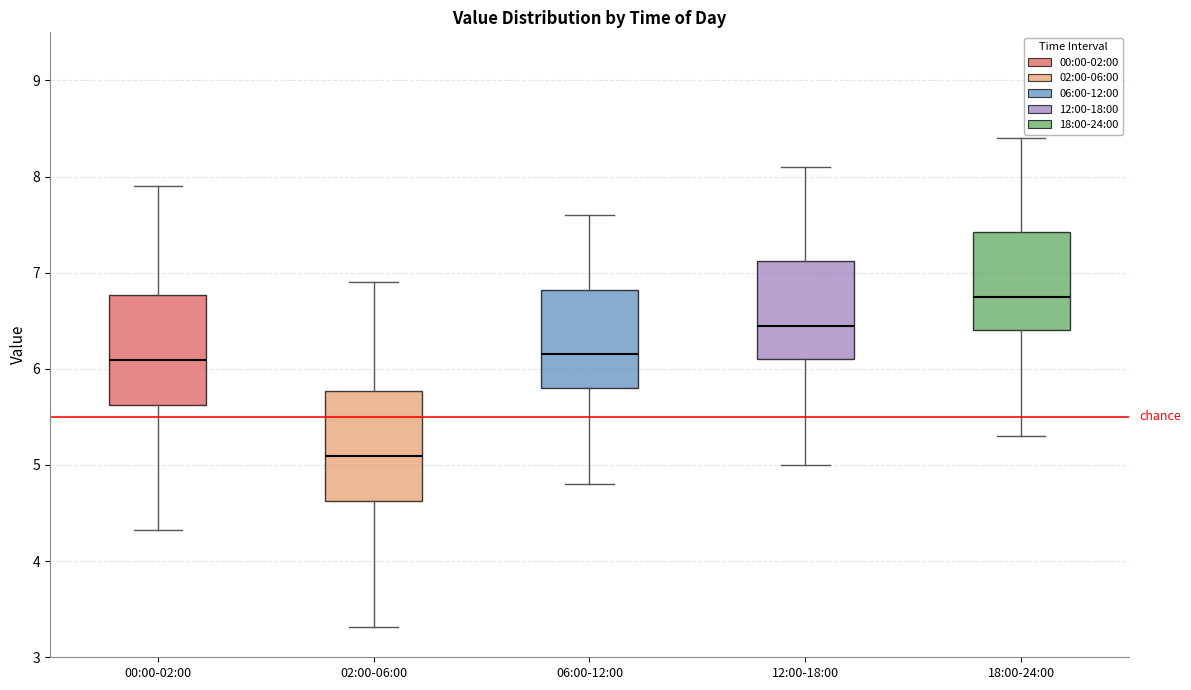

Reading left to right, transcribe this box plot: for each box, give where its median line is, the range the box spans, and where its two whiskers end, as read against the y-axis. The values are not printed on the chart, so give them approximately, as read against the axis.

00:00-02:00: median 6.1, box 5.6 to 6.8, whiskers 4.3 to 7.9
02:00-06:00: median 5.1, box 4.6 to 5.8, whiskers 3.3 to 6.9
06:00-12:00: median 6.2, box 5.8 to 6.8, whiskers 4.8 to 7.6
12:00-18:00: median 6.5, box 6.1 to 7.1, whiskers 5.0 to 8.1
18:00-24:00: median 6.8, box 6.4 to 7.4, whiskers 5.3 to 8.4